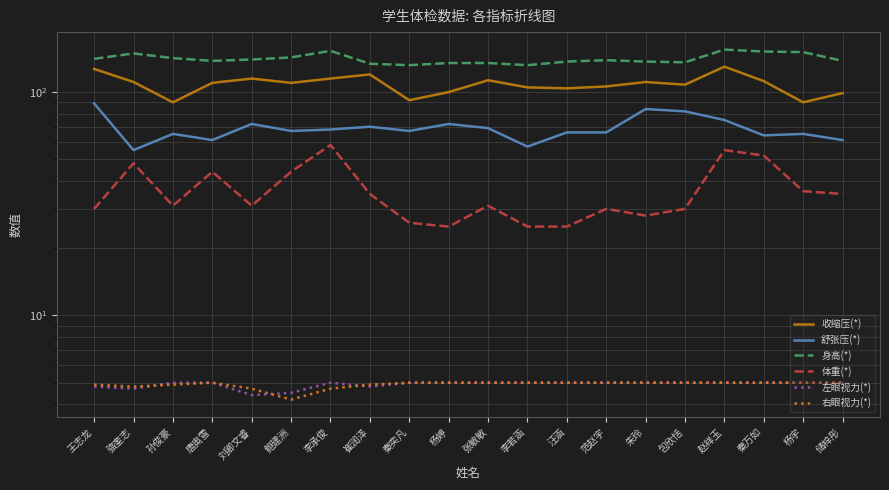

True or false: 收缩压(*) and 身高(*) intersect in this chart.

False